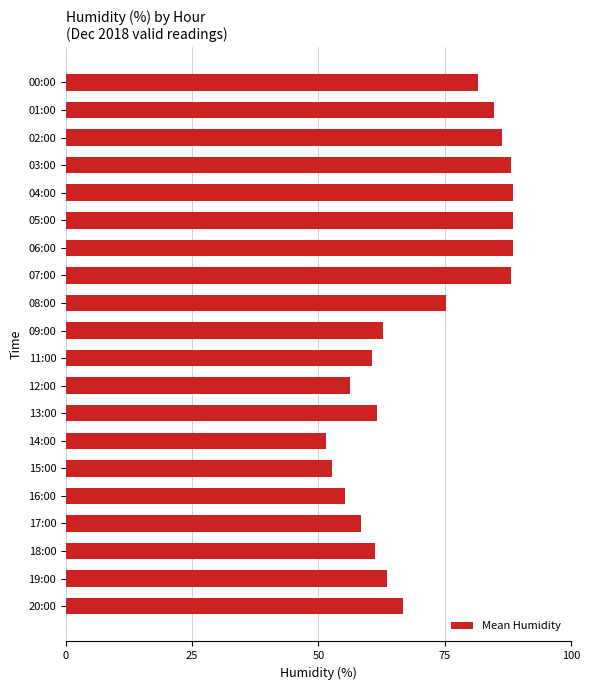

Reading bottom to top, list all the values displayed in this chart.

20:00=66.8	19:00=63.5	18:00=61.2	17:00=58.4	16:00=55.3	15:00=52.6	14:00=51.6	13:00=61.7	12:00=56.2	11:00=60.7	09:00=62.7	08:00=75.3	07:00=88.1	06:00=88.6	05:00=88.6	04:00=88.6	03:00=88.1	02:00=86.3	01:00=84.7	00:00=81.7